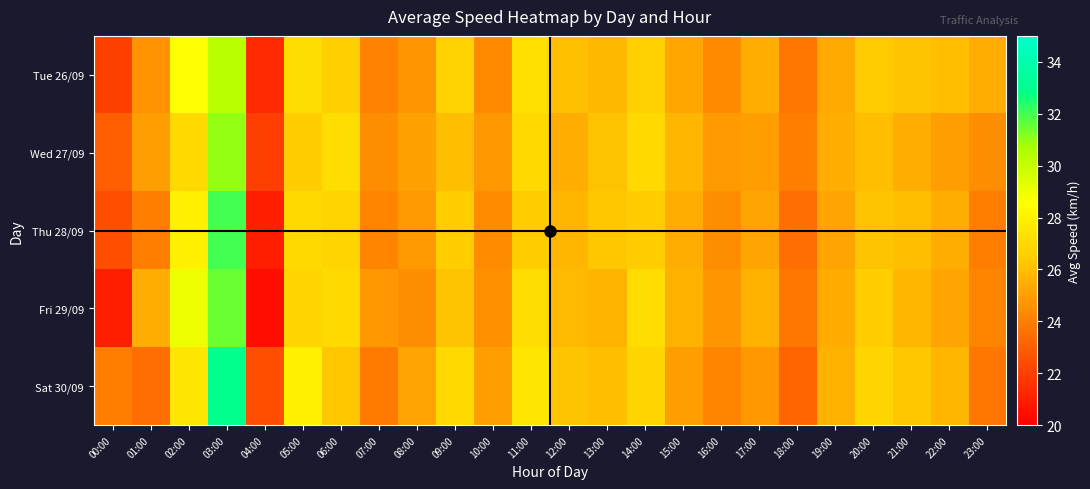

What is the total value across all series at 14:00?

134.1